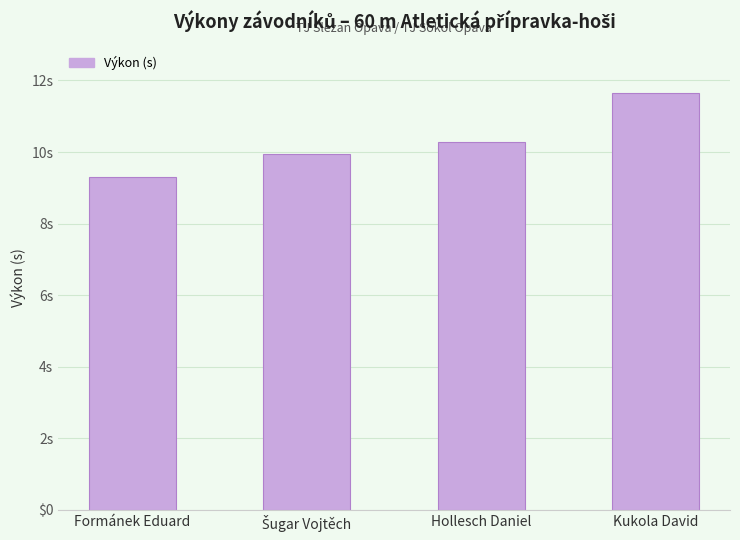

The value at Šugar Vojtěch is 15.1. True or false?

False